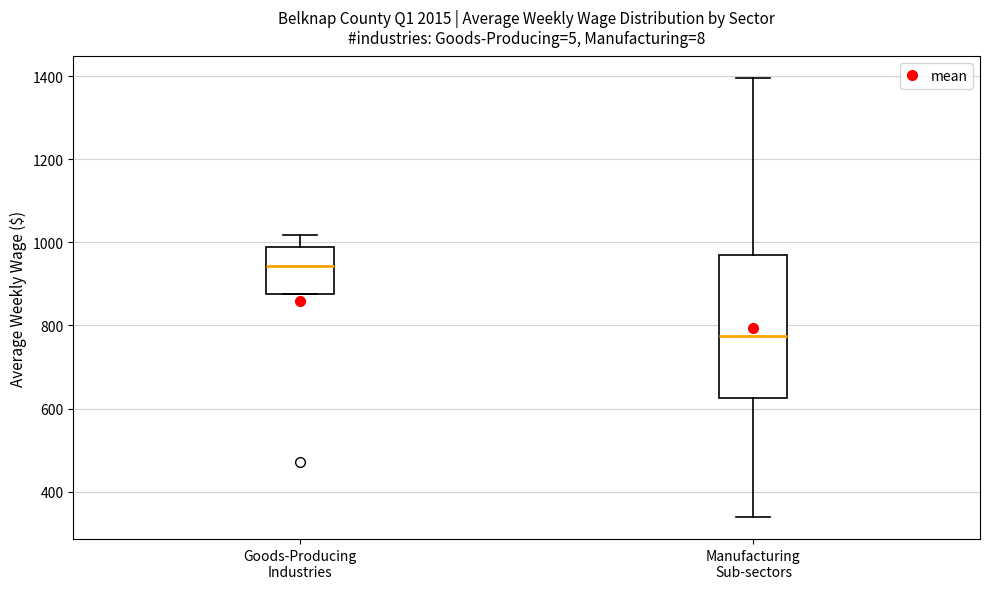

Reading left to right, transcribe this box plot: for each box, give where its median line is, the range the box spans, and where its two whiskers end, as read against the y-axis. The values are not printed on the chart, so give them approximately, as read against the axis.

Goods-Producing Industries: median 940, box 880 to 980, whiskers 880 to 1020
Manufacturing Sub-sectors: median 780, box 620 to 960, whiskers 340 to 1400